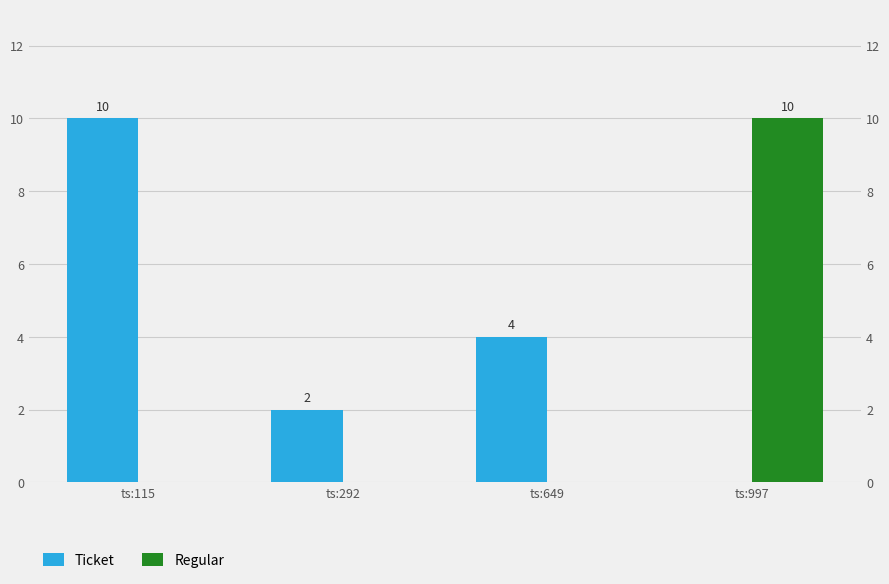

The value of Ticket at ts:997 is 0. True or false?

True